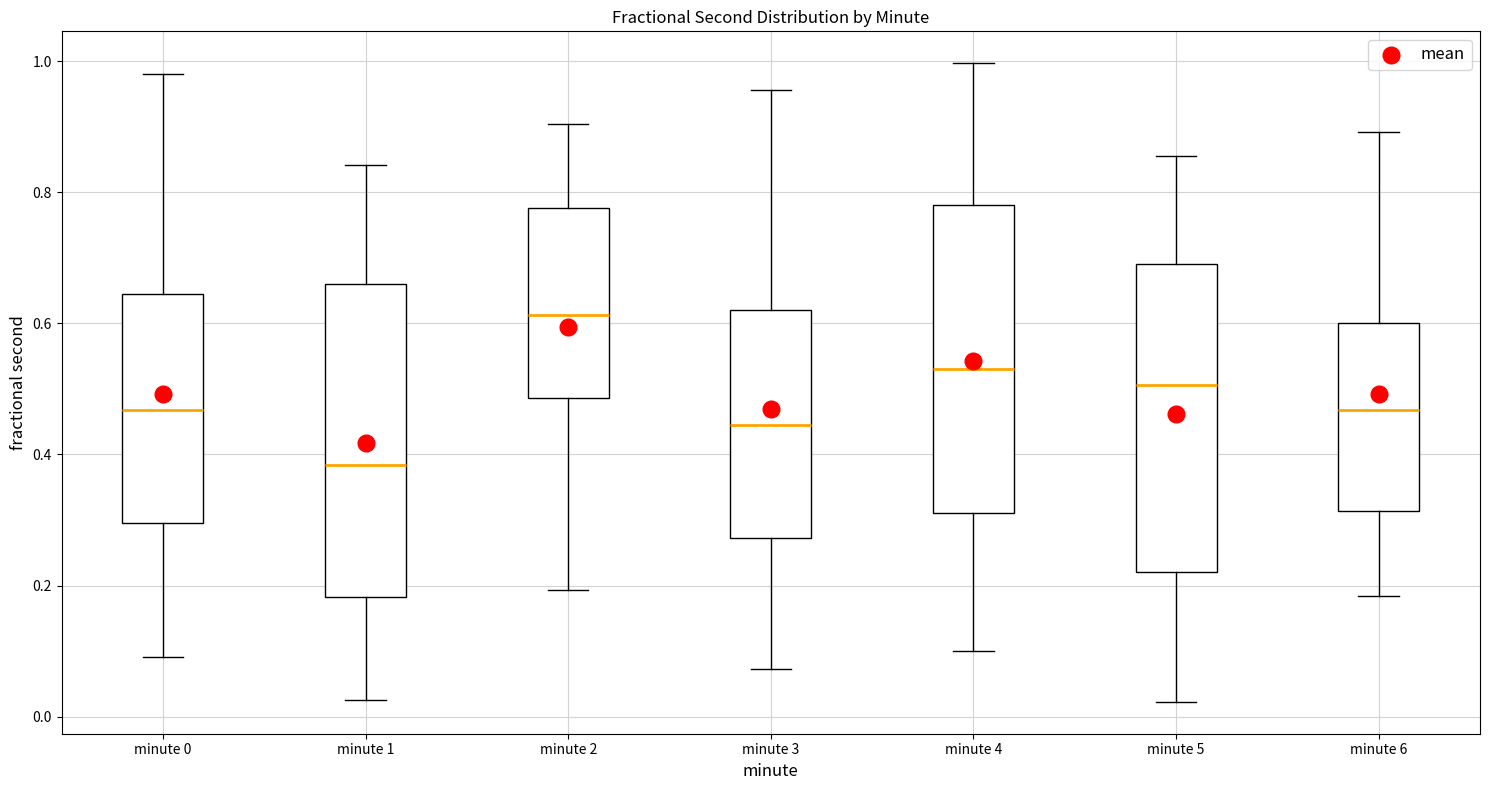

Where does the upper whisker of the box for minute 4 end on the y-axis? The values are not printed on the chart, so give them approximately, as read against the axis.

1.00